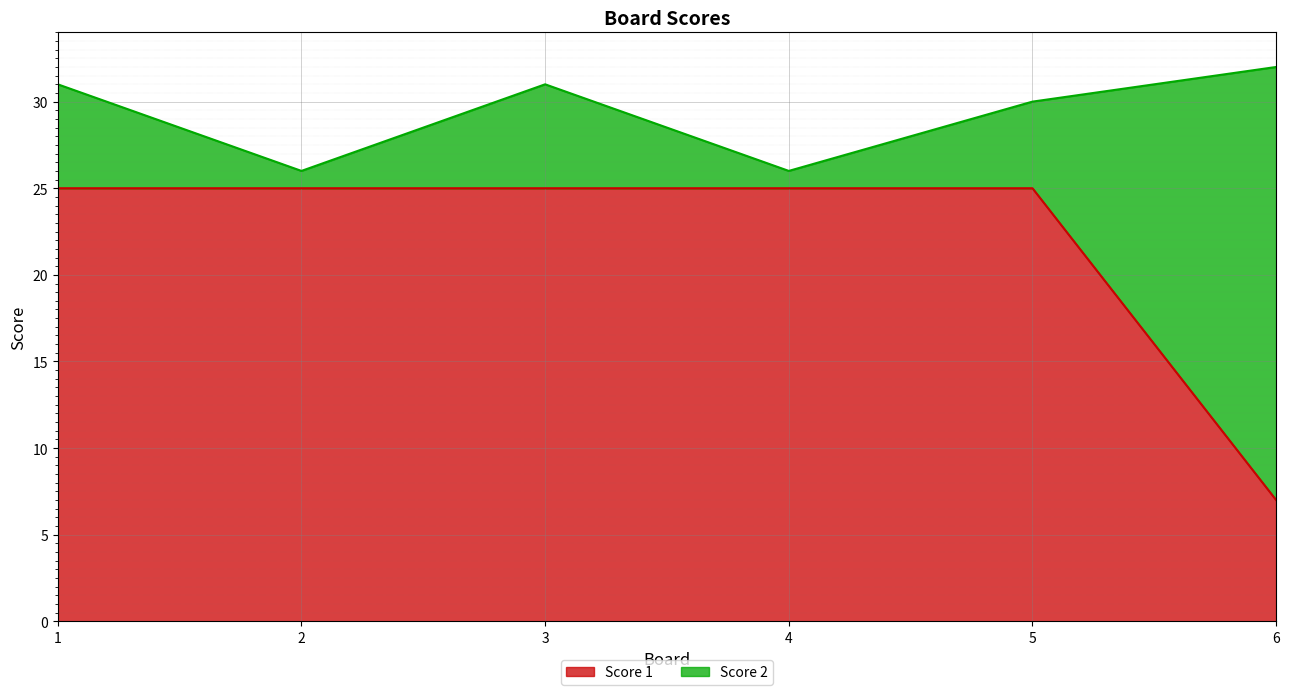

Rank the categories by value from lowest to highest.

6, 1, 2, 3, 4, 5